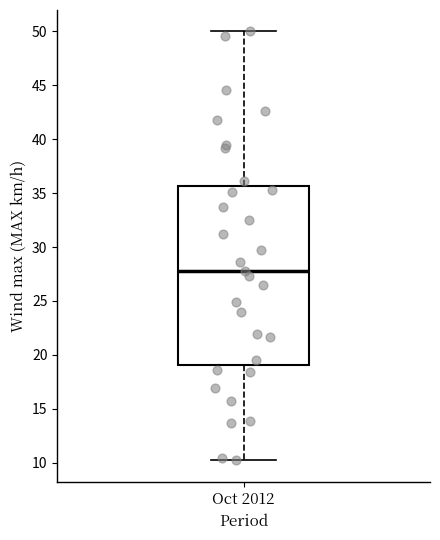

Transcribe this box plot: give where the median line is, the range the box spans, and where the two whiskers end, as read against the y-axis. The values are not printed on the chart, so give them approximately, as read against the axis.

median 28.0, box 19.0 to 35.5, whiskers 10.0 to 50.0